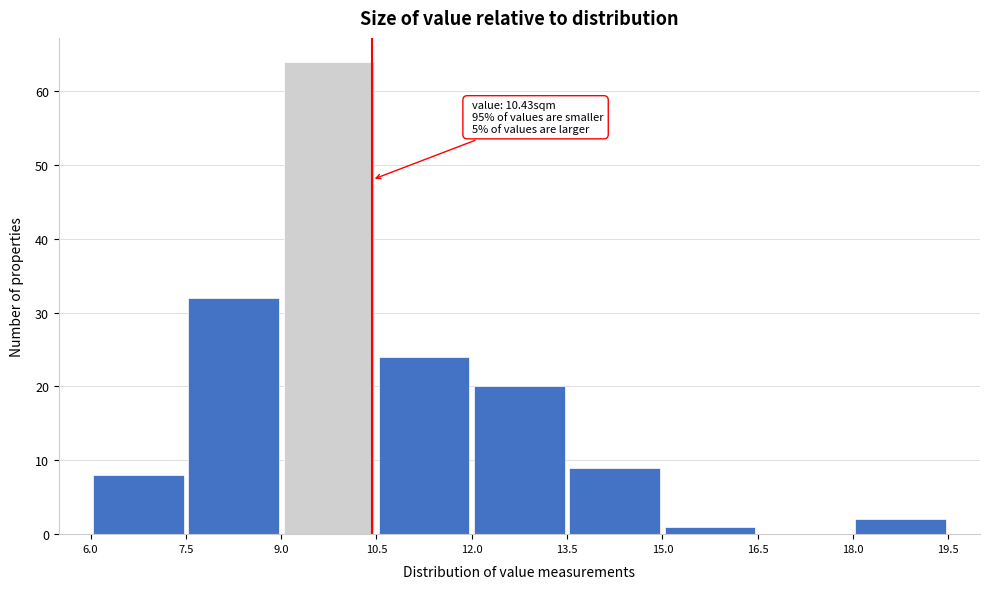

Which range on the x-axis has the tallest bar?

9.0 to 10.5